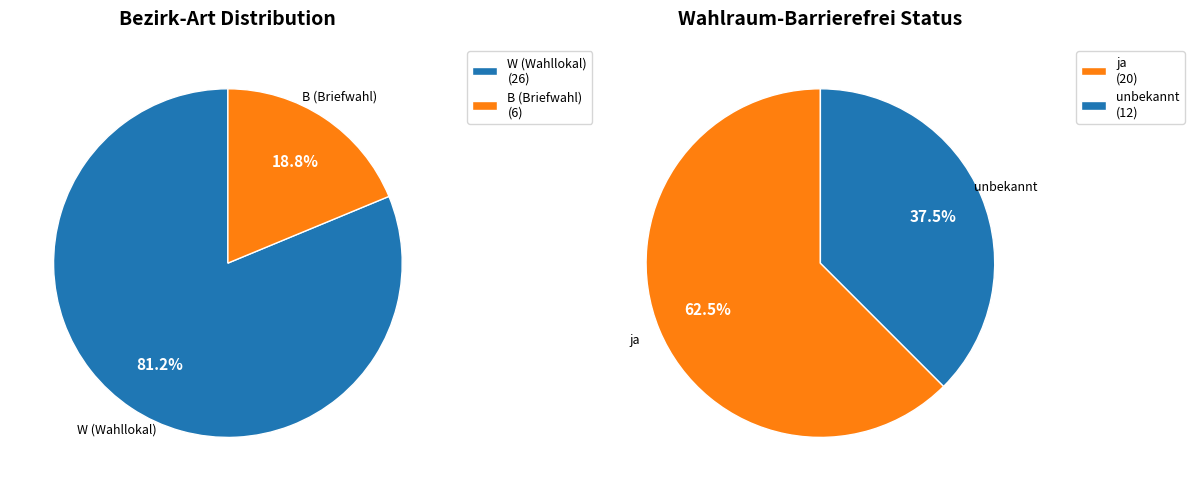

The W slice represents 81% of the pie. True or false?

True